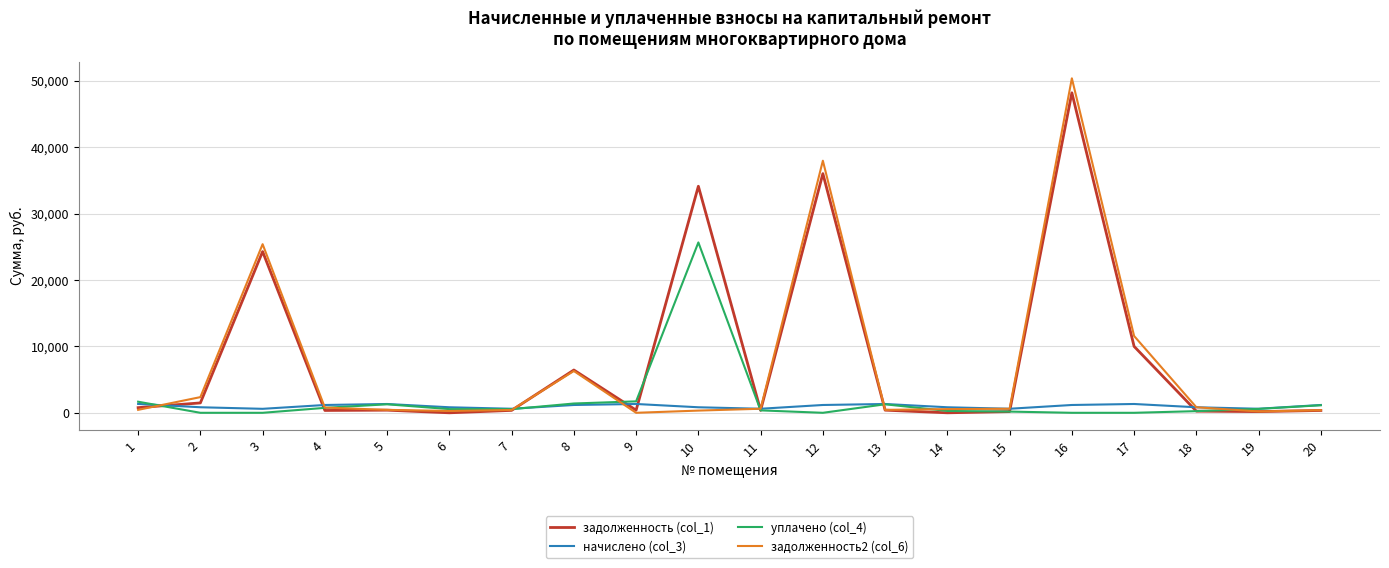

What is the maximum value shown in the chart?

50354.5